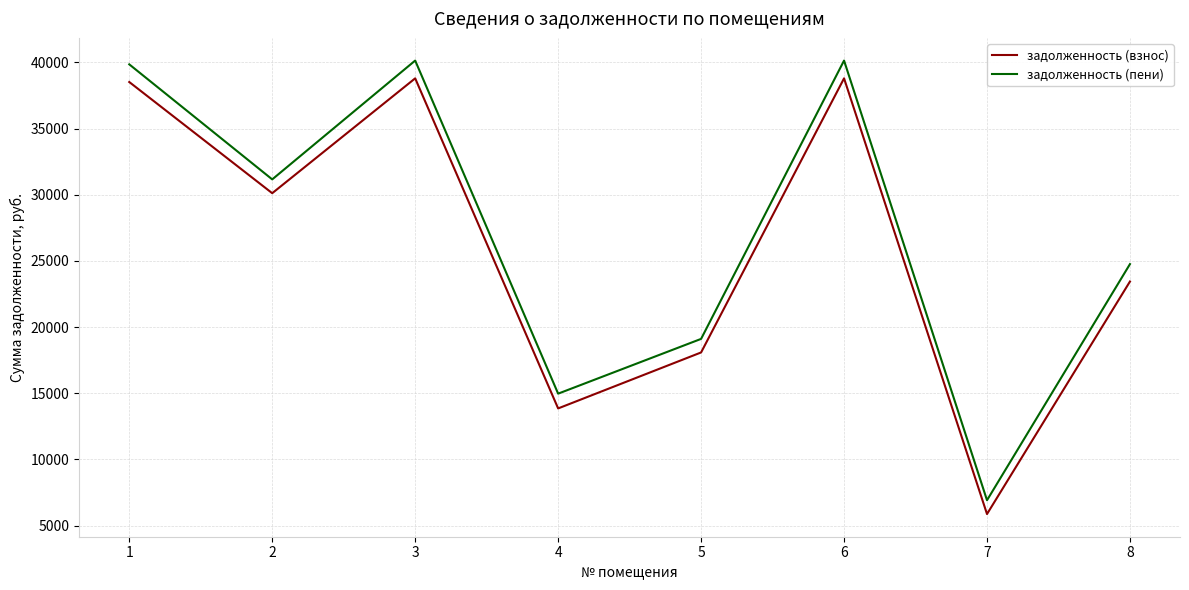

How many lines are shown in the chart?

2